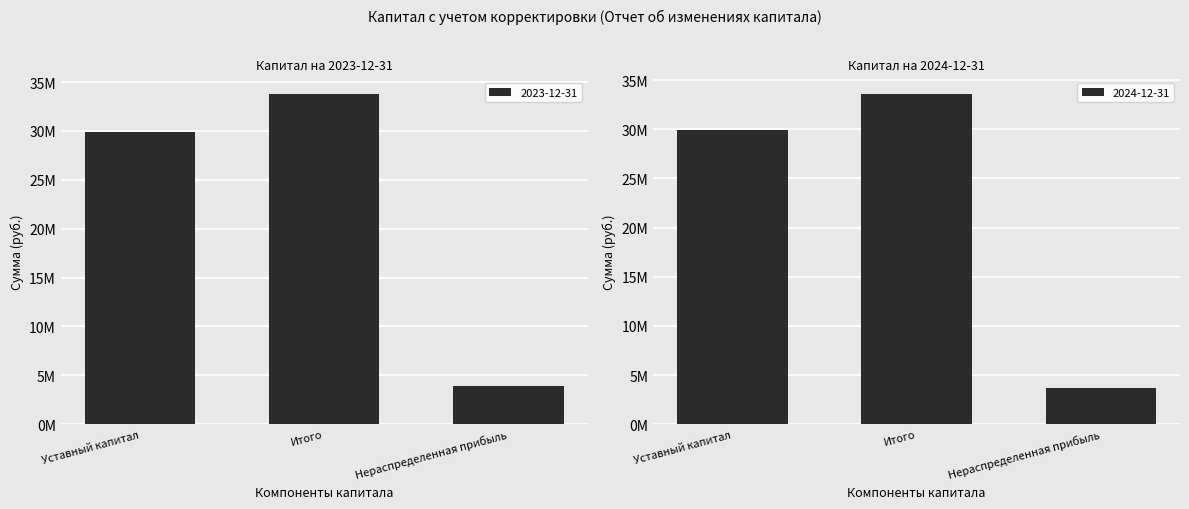

What is the value of the 2024-12-31 bar at the 3rd from the left?

3681969.5